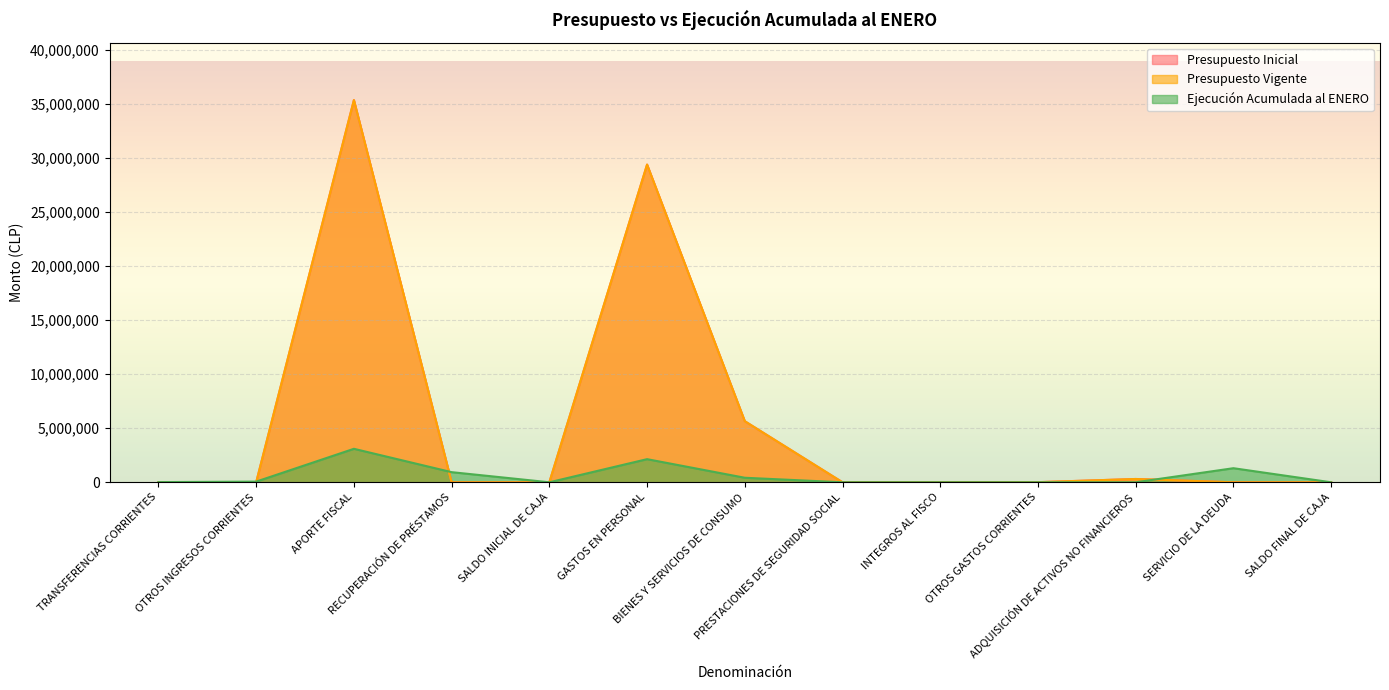

Rank the categories by Presupuesto Vigente value from lowest to highest.

TRANSFERENCIAS CORRIENTES, RECUPERACIÓN DE PRÉSTAMOS, PRESTACIONES DE SEGURIDAD SOCIAL, SERVICIO DE LA DEUDA, SALDO FINAL DE CAJA, SALDO INICIAL DE CAJA, INTEGROS AL FISCO, OTROS INGRESOS CORRIENTES, OTROS GASTOS CORRIENTES, ADQUISICIÓN DE ACTIVOS NO FINANCIEROS, BIENES Y SERVICIOS DE CONSUMO, GASTOS EN PERSONAL, APORTE FISCAL